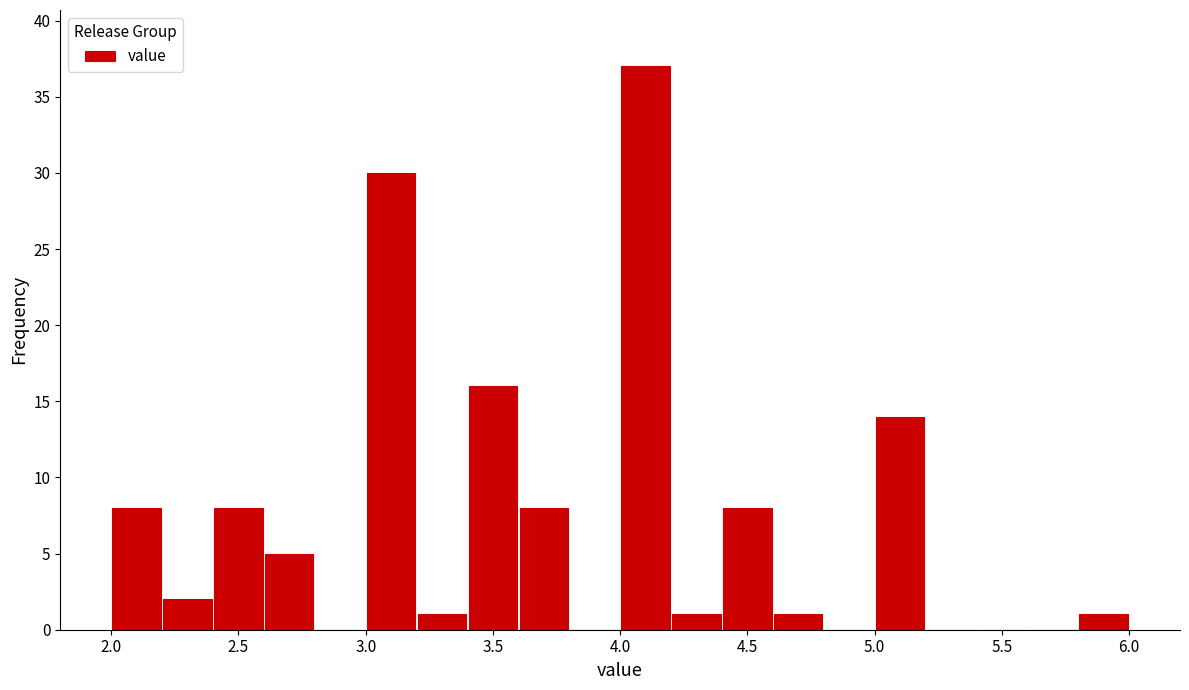

What is the height of the bar covering 5.8 to 6.0 on the x-axis? The values are not printed on the chart, so give them approximately, as read against the axis.

1